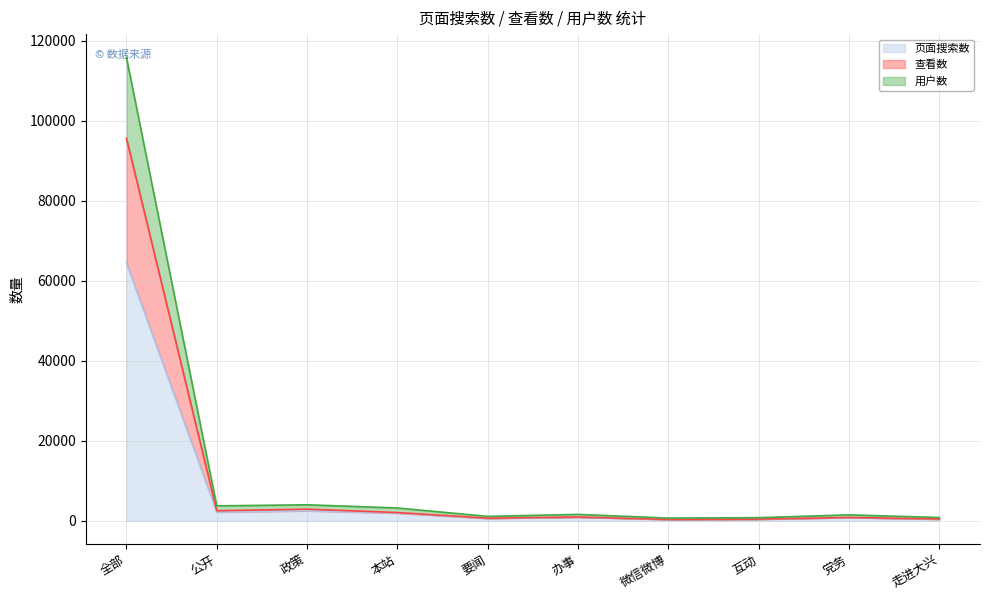

Rank the series by their average value, from lowest to highest.

页面搜索数, 查看数, 用户数